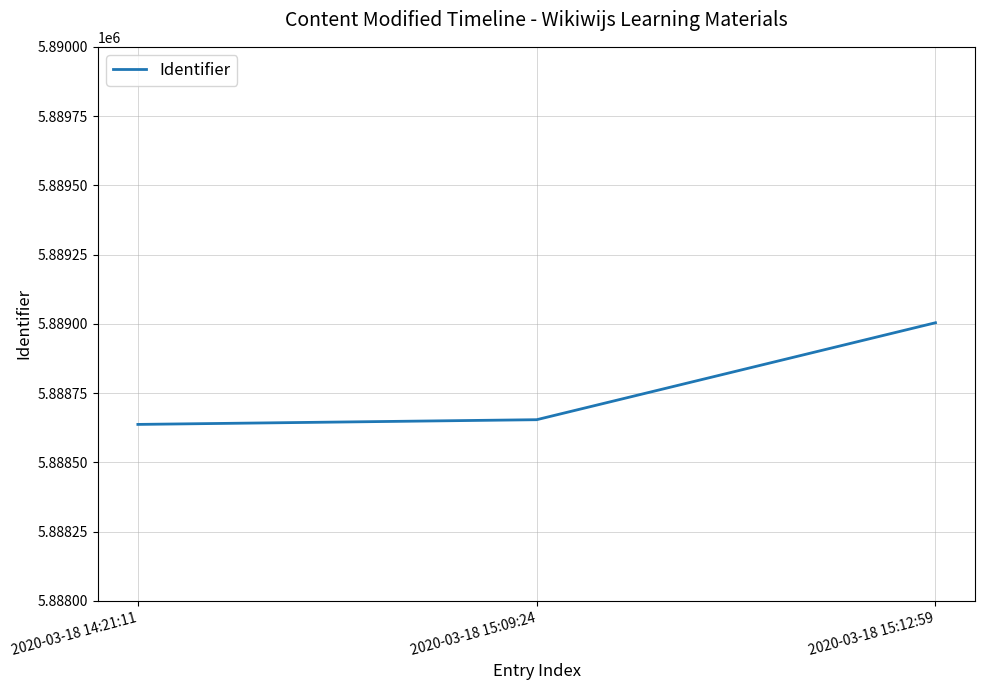

The chart shows a value of 5888654 at 2020-03-18 15:09:24. True or false?

True